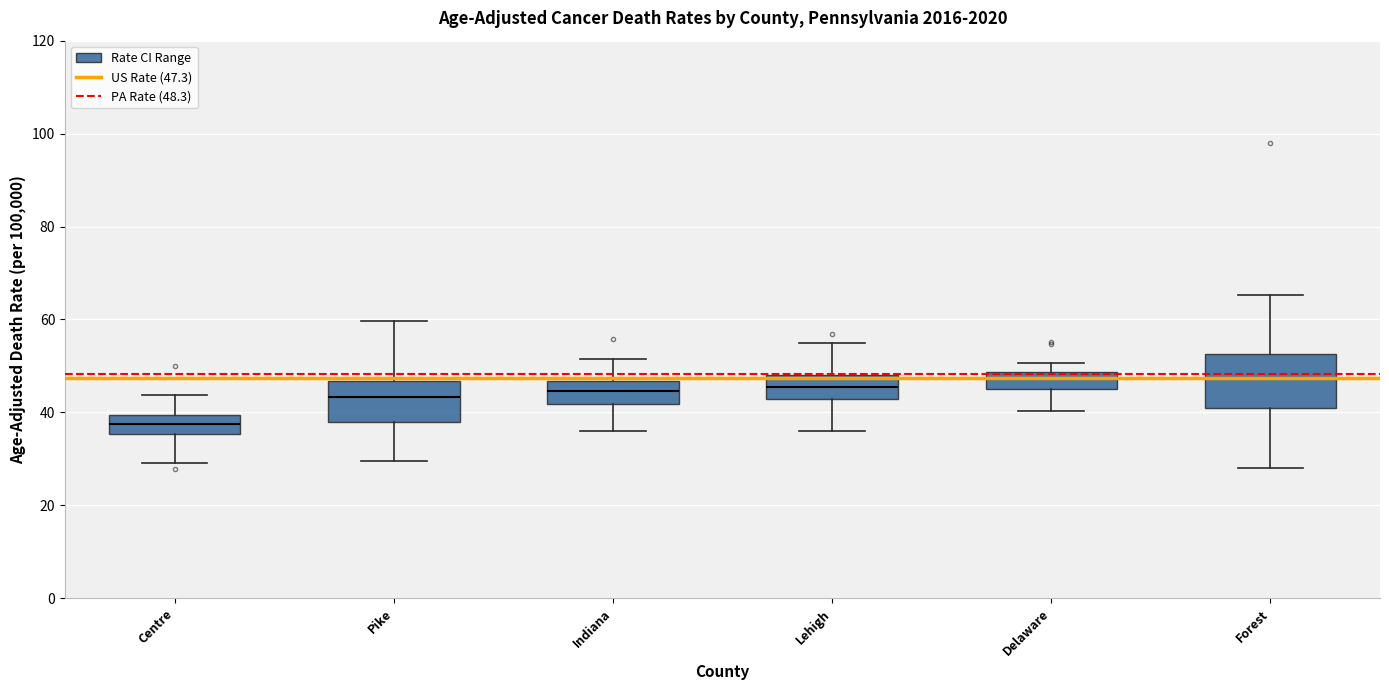

Where does the upper whisker of the box for Centre end on the y-axis? The values are not printed on the chart, so give them approximately, as read against the axis.

44